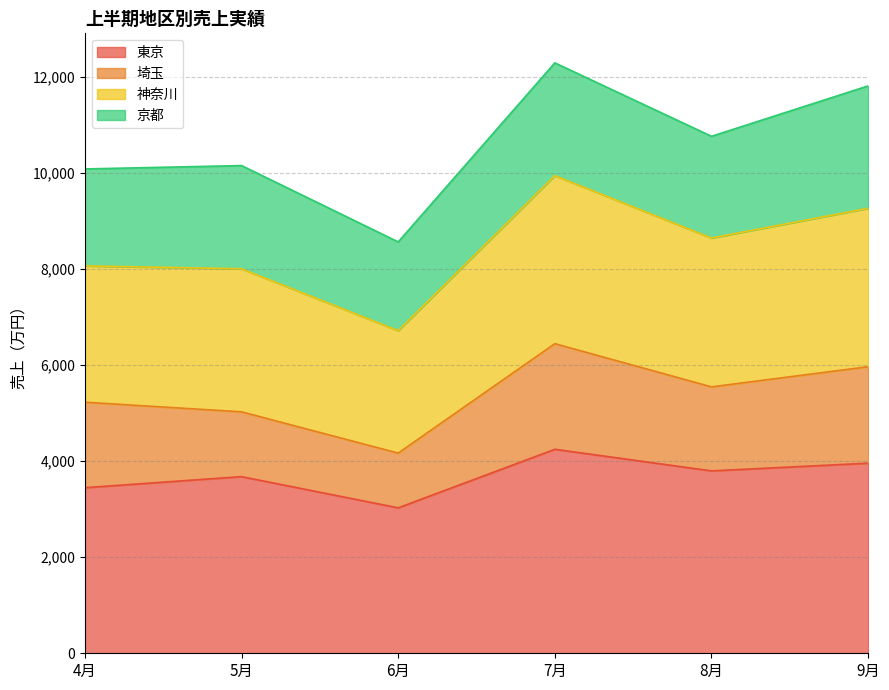

What is the maximum value shown in the chart?

12300